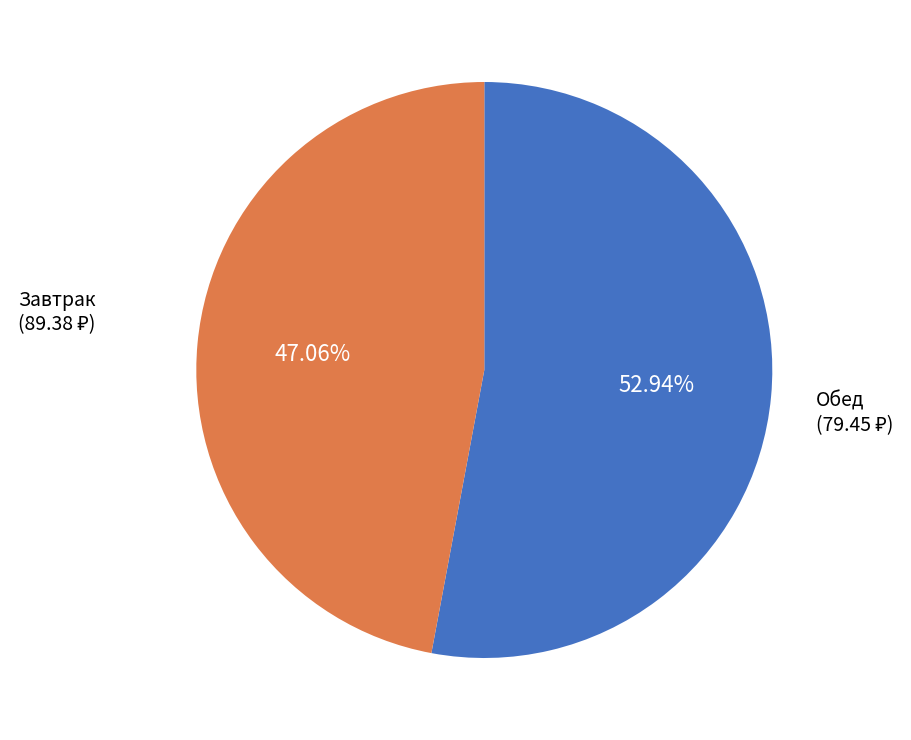

Do Завтрак and Обед together represent more than half of the pie?

Yes